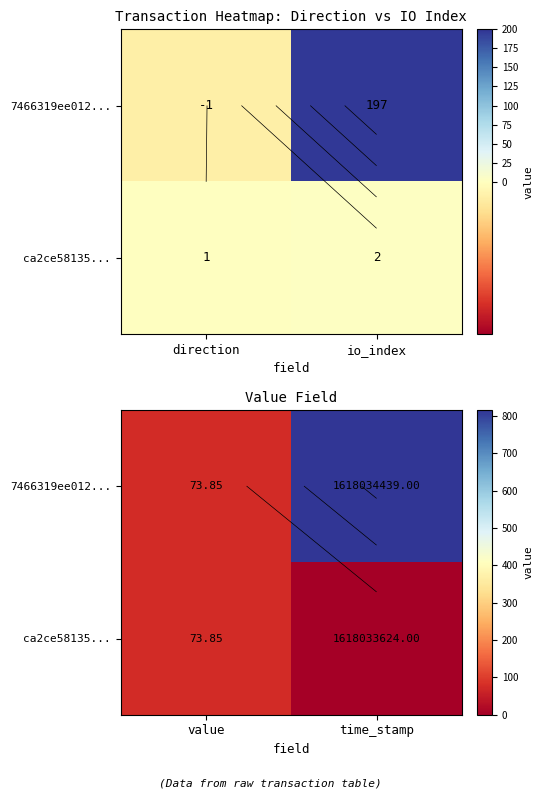

At how many categories does at least one series exceed 363?

1